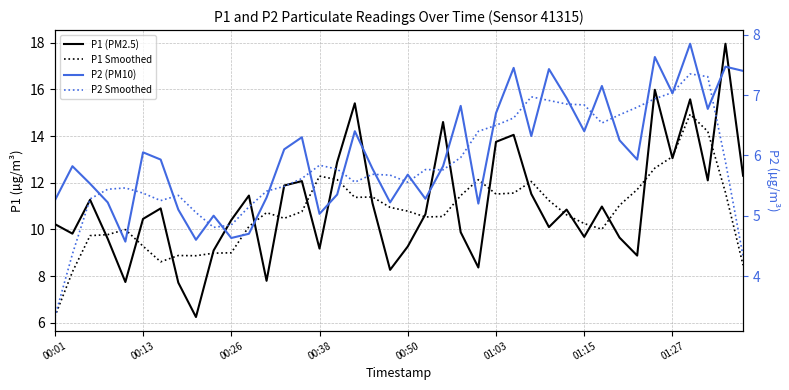

How many series are shown in this chart?

4